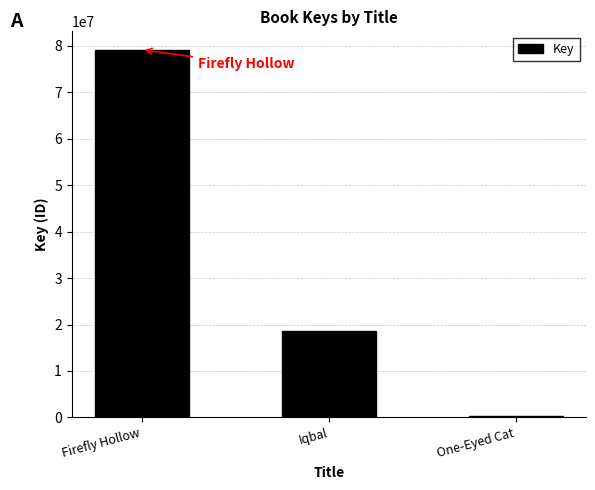

What is the difference between the second highest and minimum values?

18272269